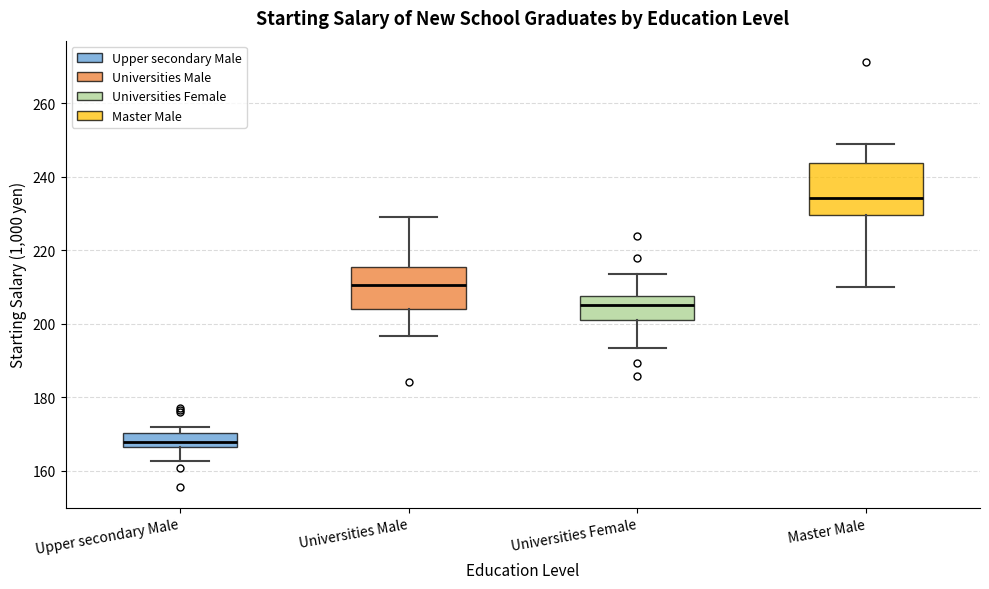

Which box has the highest median line?

Master Male